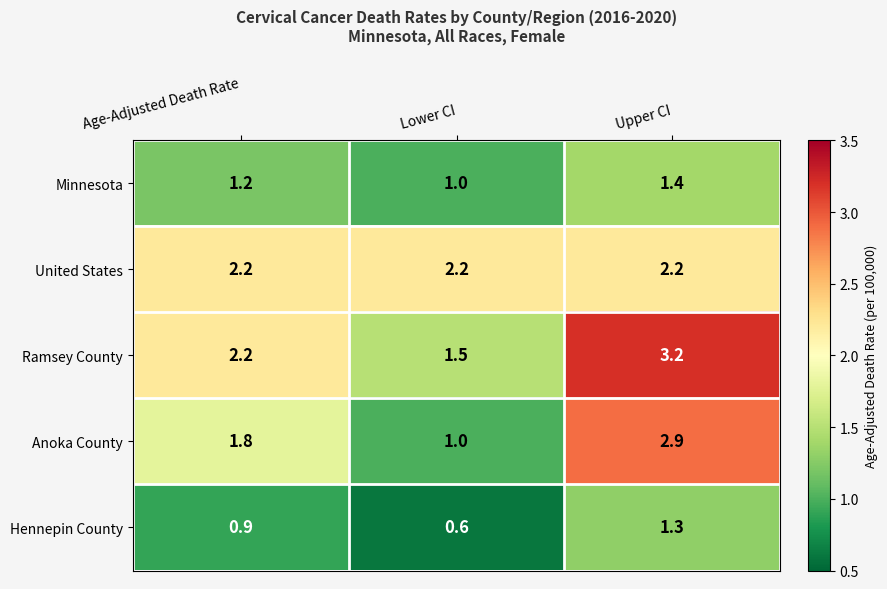

Rank the categories by Hennepin County value from highest to lowest.

Upper CI, Age-Adjusted Death Rate, Lower CI